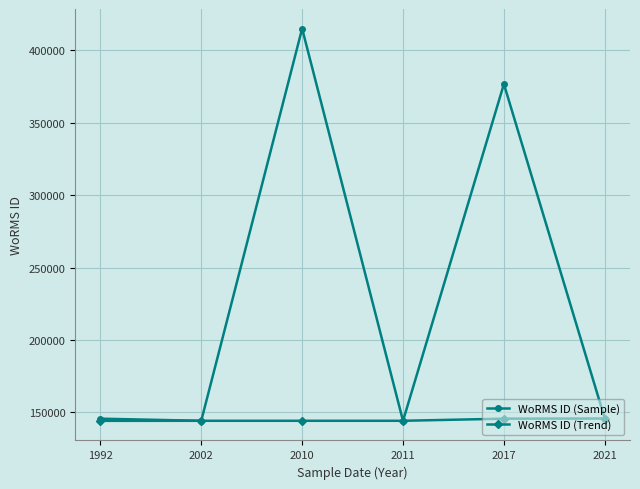

What is the highest value of the WoRMS ID (Trend) series?

145791